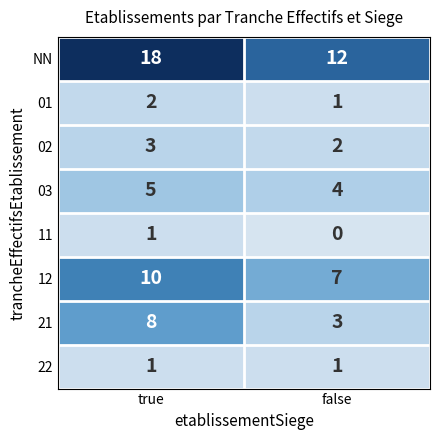

Reading left to right, transcribe all the data shown in this chart.

NN: 18	12
01: 2	1
02: 3	2
03: 5	4
11: 1	0
12: 10	7
21: 8	3
22: 1	1